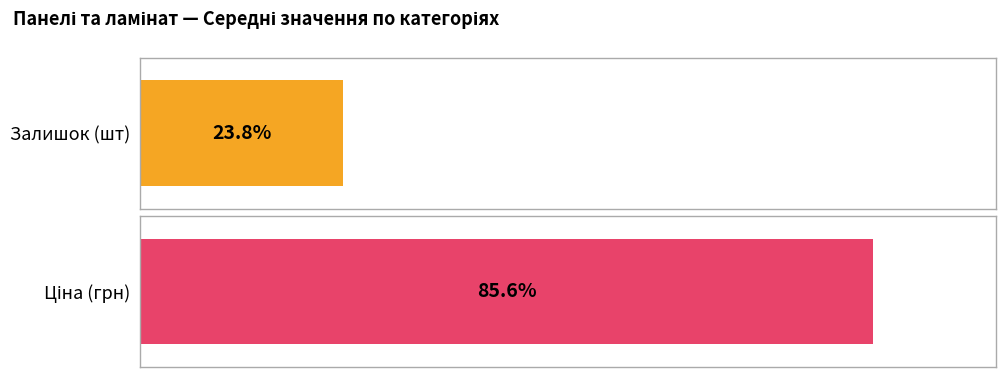

Is the value of Ціна at Супрамат 3010 greater than the value of Залишок at AGT Yoga PRK934?

Yes